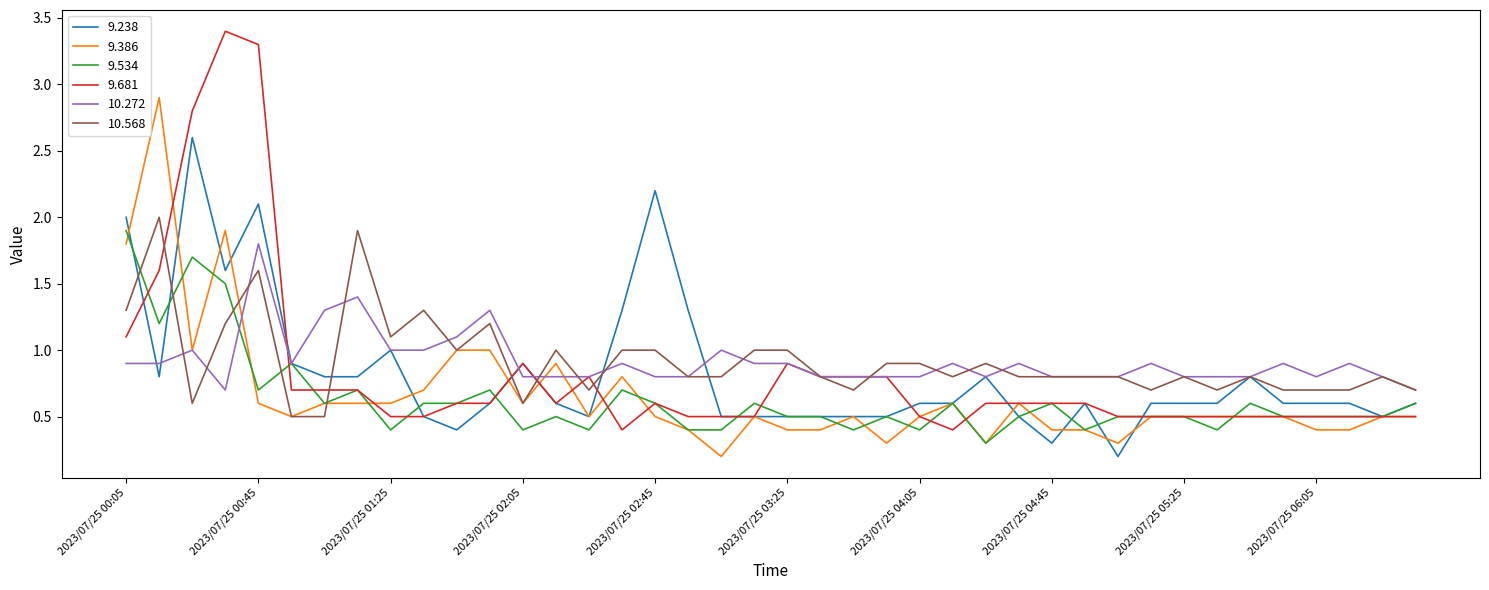

What are all the series names shown in the legend?

9.238, 9.386, 9.534, 9.681, 10.272, 10.568